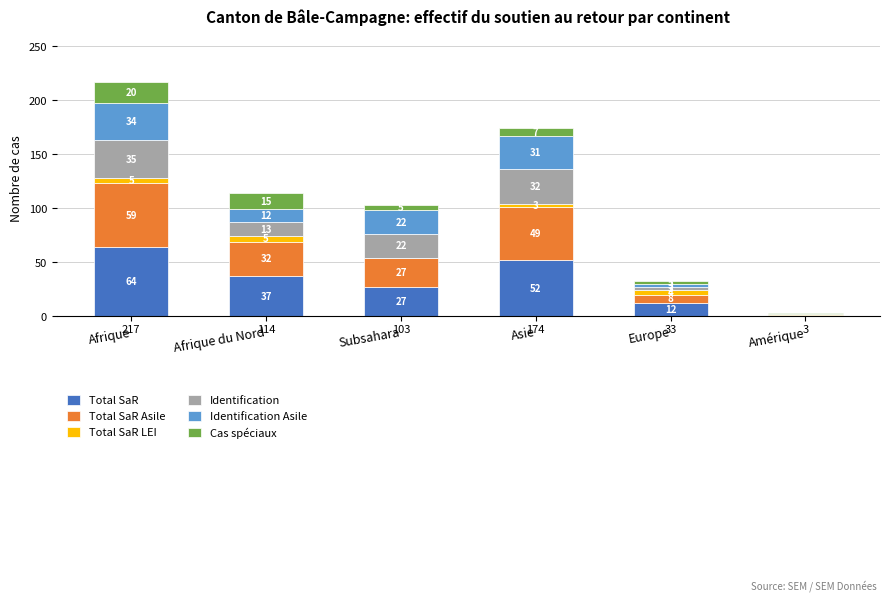

The value of Total SaR at Europe is 12. True or false?

True